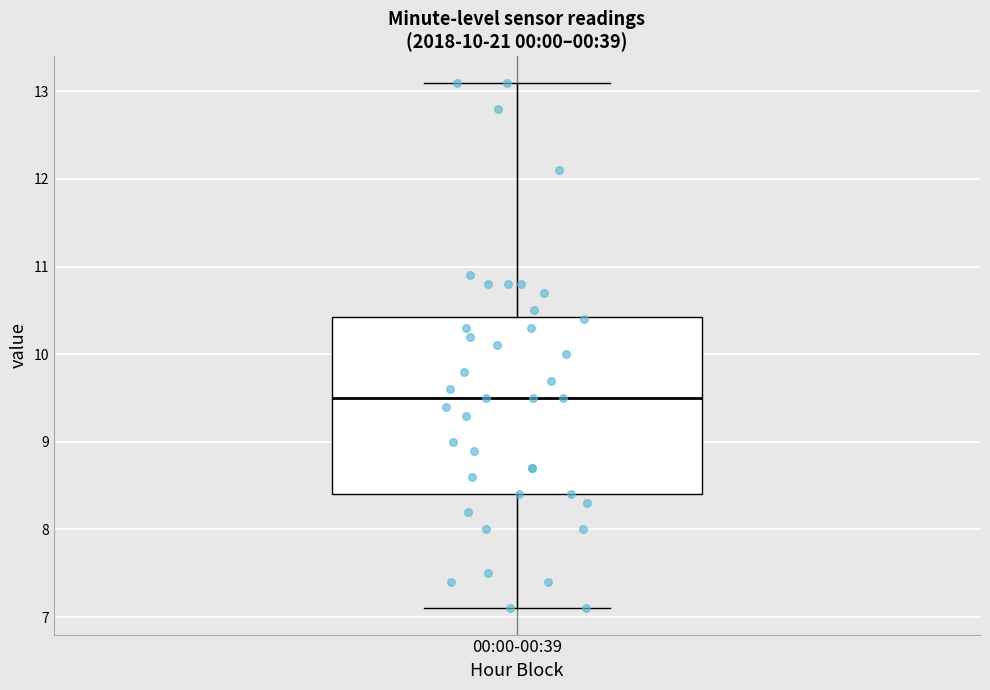

Where is the lower edge of the box for 00:00-00:39 on the y-axis? The values are not printed on the chart, so give them approximately, as read against the axis.

8.4